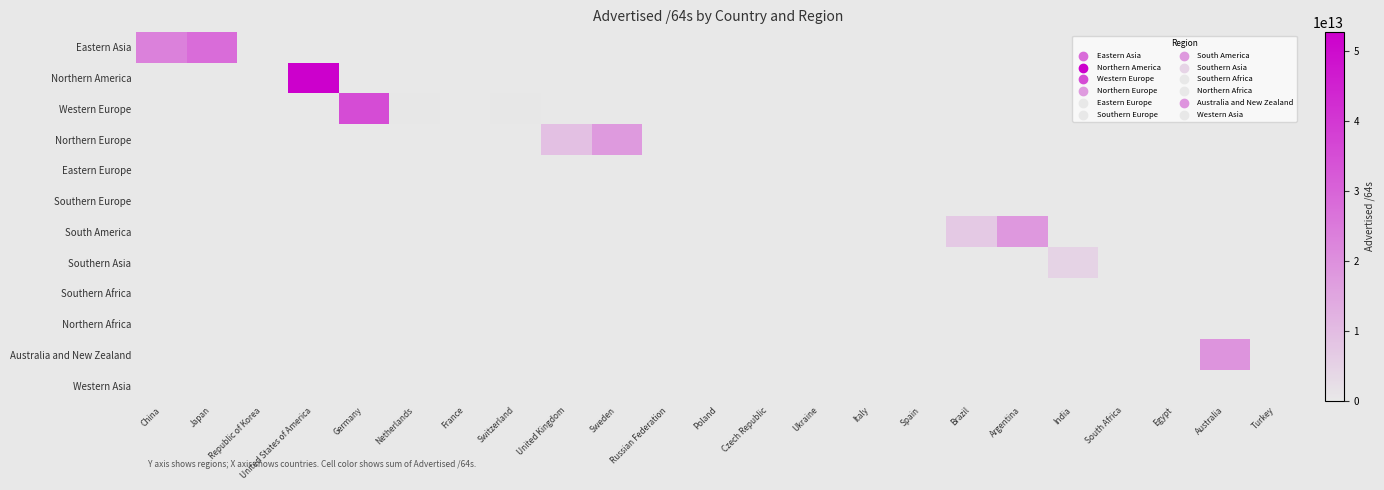

Reading left to right, list all the values displayed in this chart.

Eastern Asia: China=23410151784448	Japan=28035937402880	Republic of Korea=34938355712	United States of America=0	Germany=0	Netherlands=0	France=0	Switzerland=0	United Kingdom=0	Sweden=0	Russian Federation=0	Poland=0	Czech Republic=0	Ukraine=0	Italy=0	Spain=0	Brazil=0	Argentina=0	India=0	South Africa=0	Egypt=0	Australia=0	Turkey=0
Northern America: China=0	Japan=0	Republic of Korea=0	United States of America=52770211561473	Germany=0	Netherlands=0	France=0	Switzerland=0	United Kingdom=0	Sweden=0	Russian Federation=0	Poland=0	Czech Republic=0	Ukraine=0	Italy=0	Spain=0	Brazil=0	Argentina=0	India=0	South Africa=0	Egypt=0	Australia=0	Turkey=0
Western Europe: China=0	Japan=0	Republic of Korea=0	United States of America=0	Germany=35407764062208	Netherlands=264141602816	France=77041238016	Switzerland=274878496768	United Kingdom=0	Sweden=0	Russian Federation=0	Poland=0	Czech Republic=0	Ukraine=0	Italy=0	Spain=0	Brazil=0	Argentina=0	India=0	South Africa=0	Egypt=0	Australia=0	Turkey=0
Northern Europe: China=0	Japan=0	Republic of Korea=0	United States of America=0	Germany=0	Netherlands=0	France=0	Switzerland=0	United Kingdom=8881993416704	Sweden=17665201274880	Russian Federation=0	Poland=0	Czech Republic=0	Ukraine=0	Italy=0	Spain=0	Brazil=0	Argentina=0	India=0	South Africa=0	Egypt=0	Australia=0	Turkey=0
Eastern Europe: China=0	Japan=0	Republic of Korea=0	United States of America=0	Germany=0	Netherlands=0	France=0	Switzerland=0	United Kingdom=0	Sweden=0	Russian Federation=4296081408	Poland=73551904768	Czech Republic=23622844416	Ukraine=1074659328	Italy=0	Spain=0	Brazil=0	Argentina=0	India=0	South Africa=0	Egypt=0	Australia=0	Turkey=0
Southern Europe: China=0	Japan=0	Republic of Korea=0	United States of America=0	Germany=0	Netherlands=0	France=0	Switzerland=0	United Kingdom=0	Sweden=0	Russian Federation=0	Poland=0	Czech Republic=0	Ukraine=0	Italy=81621221376	Spain=8590196736	Brazil=0	Argentina=0	India=0	South Africa=0	Egypt=0	Australia=0	Turkey=0
South America: China=0	Japan=0	Republic of Korea=0	United States of America=0	Germany=0	Netherlands=0	France=0	Switzerland=0	United Kingdom=0	Sweden=0	Russian Federation=0	Poland=0	Czech Republic=0	Ukraine=0	Italy=0	Spain=0	Brazil=7109790203904	Argentina=17949746266112	India=0	South Africa=0	Egypt=0	Australia=0	Turkey=0
Southern Asia: China=0	Japan=0	Republic of Korea=0	United States of America=0	Germany=0	Netherlands=0	France=0	Switzerland=0	United Kingdom=0	Sweden=0	Russian Federation=0	Poland=0	Czech Republic=0	Ukraine=0	Italy=0	Spain=0	Brazil=0	Argentina=0	India=4648215642112	South Africa=0	Egypt=0	Australia=0	Turkey=0
Southern Africa: China=0	Japan=0	Republic of Korea=0	United States of America=0	Germany=0	Netherlands=0	France=0	Switzerland=0	United Kingdom=0	Sweden=0	Russian Federation=0	Poland=0	Czech Republic=0	Ukraine=0	Italy=0	Spain=0	Brazil=0	Argentina=0	India=0	South Africa=12884901888	Egypt=0	Australia=0	Turkey=0
Northern Africa: China=0	Japan=0	Republic of Korea=0	United States of America=0	Germany=0	Netherlands=0	France=0	Switzerland=0	United Kingdom=0	Sweden=0	Russian Federation=0	Poland=0	Czech Republic=0	Ukraine=0	Italy=0	Spain=0	Brazil=0	Argentina=0	India=0	South Africa=0	Egypt=12884901888	Australia=0	Turkey=0
Australia and New Zealand: China=0	Japan=0	Republic of Korea=0	United States of America=0	Germany=0	Netherlands=0	France=0	Switzerland=0	United Kingdom=0	Sweden=0	Russian Federation=0	Poland=0	Czech Republic=0	Ukraine=0	Italy=0	Spain=0	Brazil=0	Argentina=0	India=0	South Africa=0	Egypt=0	Australia=19125559296000	Turkey=0
Western Asia: China=0	Japan=0	Republic of Korea=0	United States of America=0	Germany=0	Netherlands=0	France=0	Switzerland=0	United Kingdom=0	Sweden=0	Russian Federation=0	Poland=0	Czech Republic=0	Ukraine=0	Italy=0	Spain=0	Brazil=0	Argentina=0	India=0	South Africa=0	Egypt=0	Australia=0	Turkey=4294967296